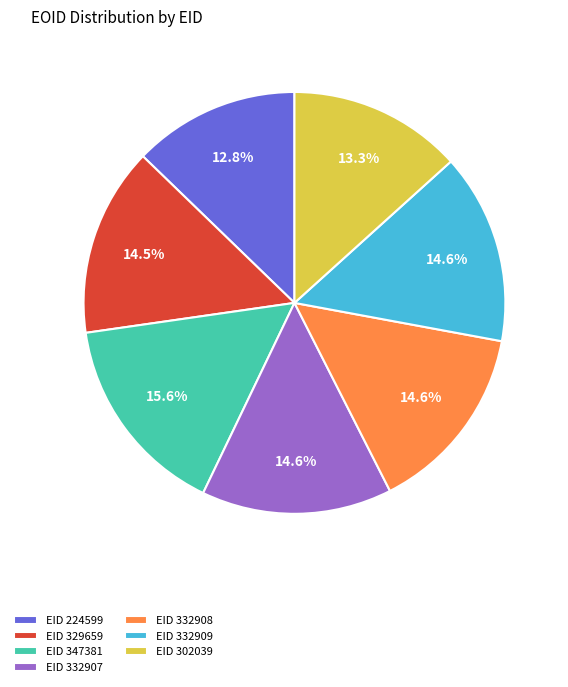

Which slice is the smallest?

EID 224599